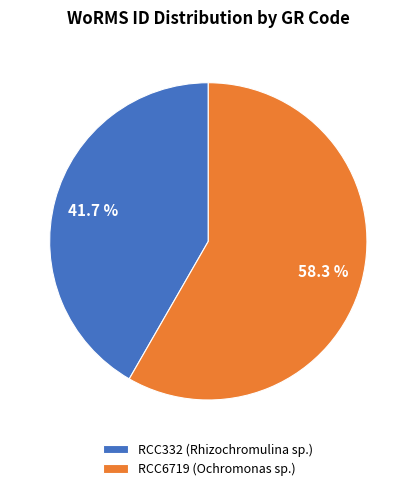

To the nearest percent, what portion does RCC332 (Rhizochromulina sp.) represent?

42%